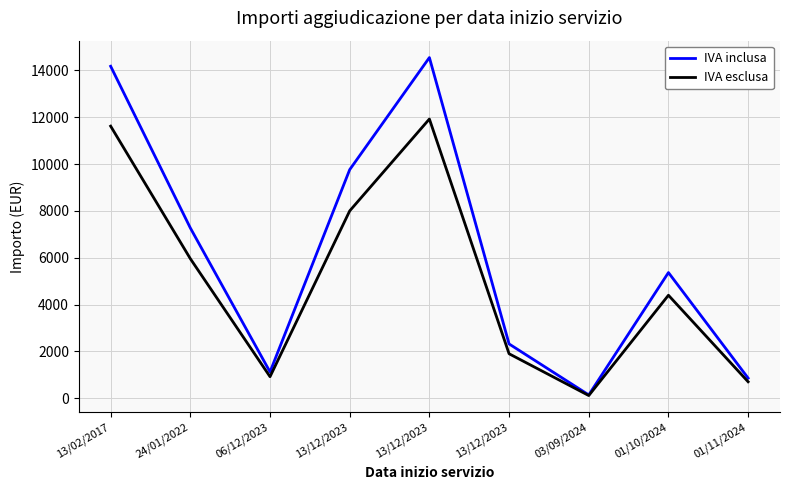

What is the maximum value shown in the chart?

14542.4